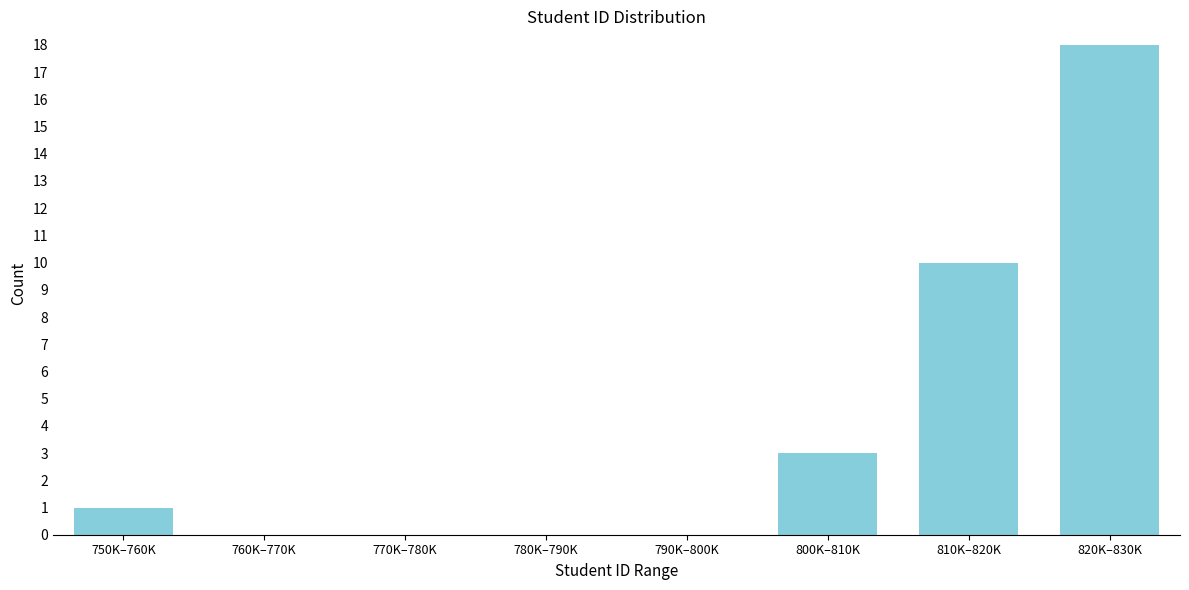

Reading right to left, list all the values displayed in this chart.

820K–830K=18	810K–820K=10	800K–810K=3	790K–800K=0	780K–790K=0	770K–780K=0	760K–770K=0	750K–760K=1